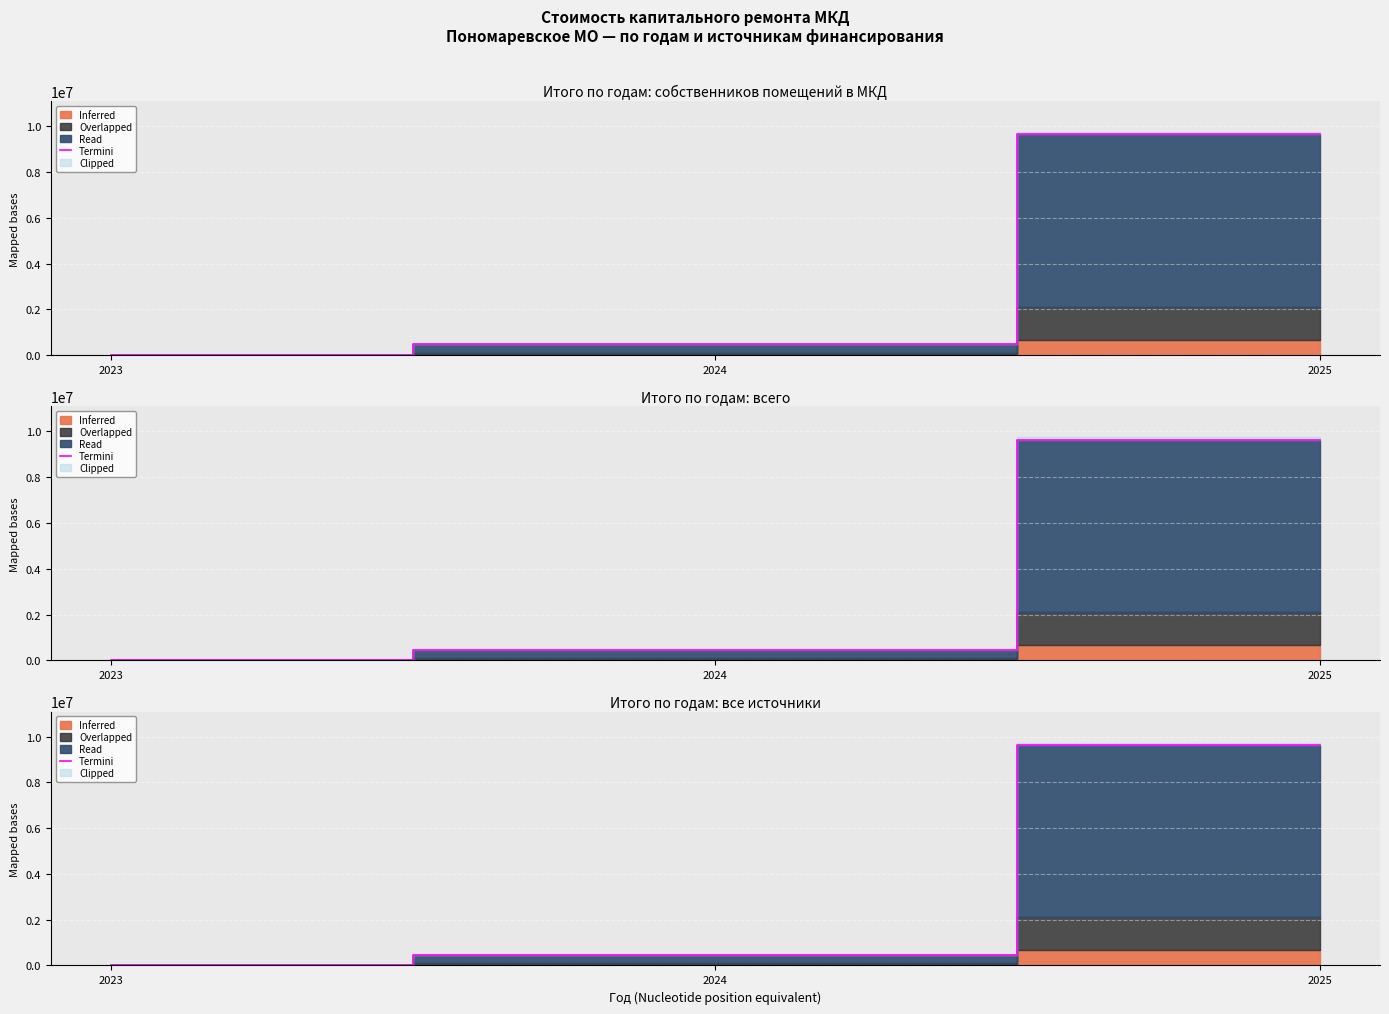

At which category does the chart reach its minimum across all series?

2023